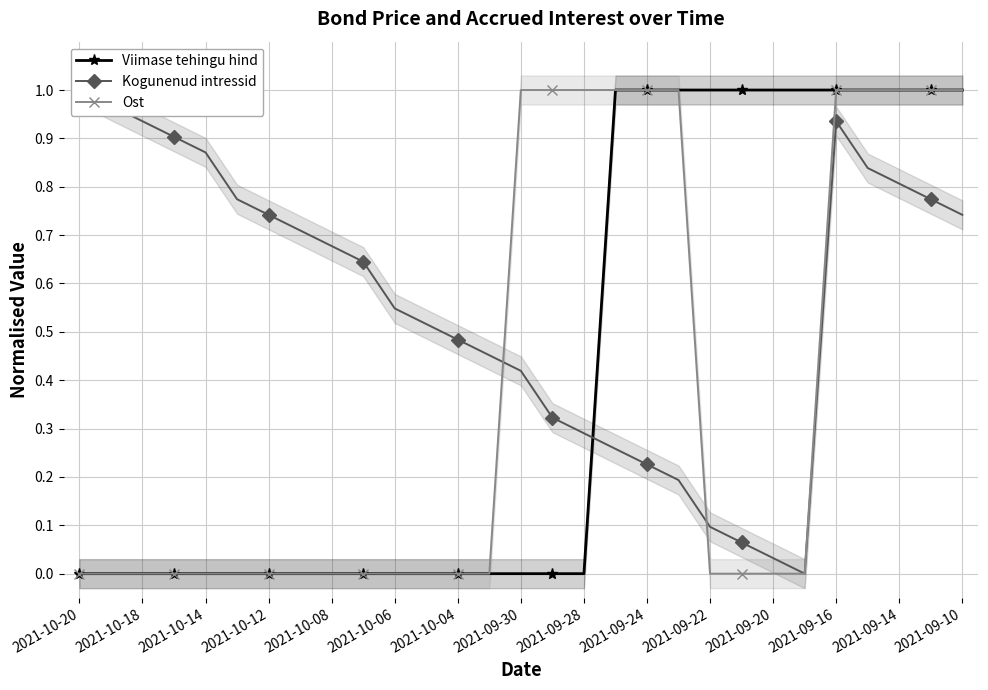

At which category does the chart reach its minimum across all series?

2021-10-20